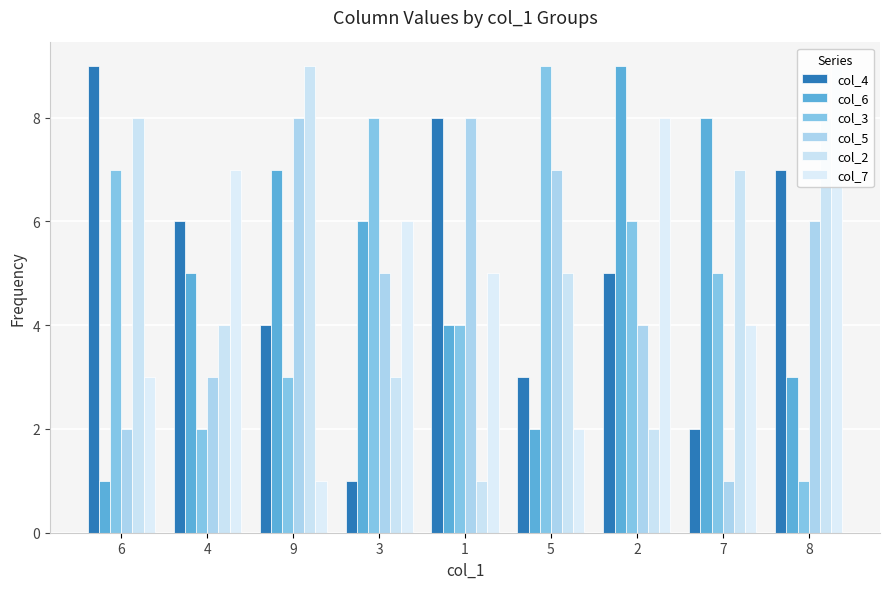

Does the chart contain any negative values?

No